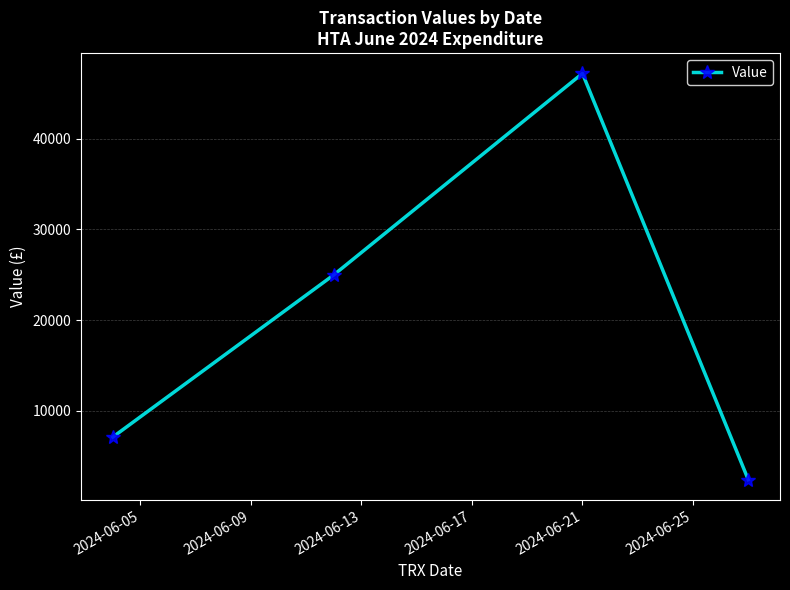

What is the smallest value displayed?

2422.8